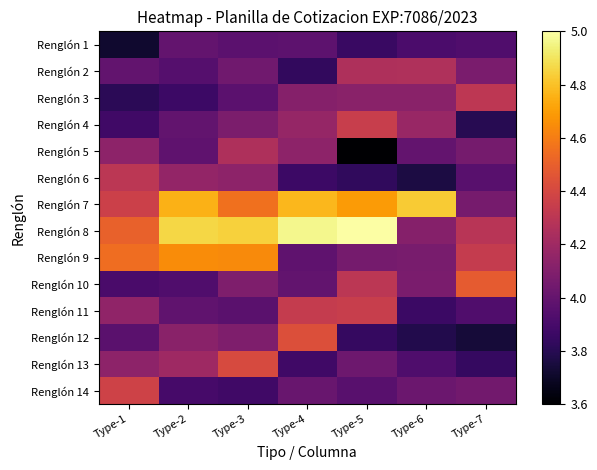

At Type-7, list the series in order from smallest to largest.

Renglón 12, Renglón 4, Renglón 13, Renglón 11, Renglón 1, Renglón 6, Renglón 14, Renglón 5, Renglón 7, Renglón 2, Renglón 8, Renglón 3, Renglón 9, Renglón 10